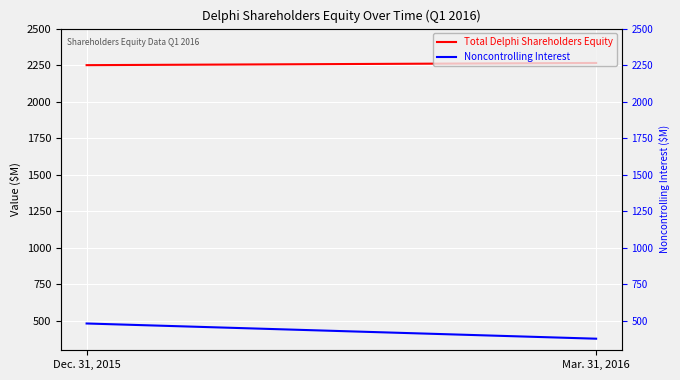

What are all the series names shown in the legend?

Total Delphi Shareholders Equity, Noncontrolling Interest